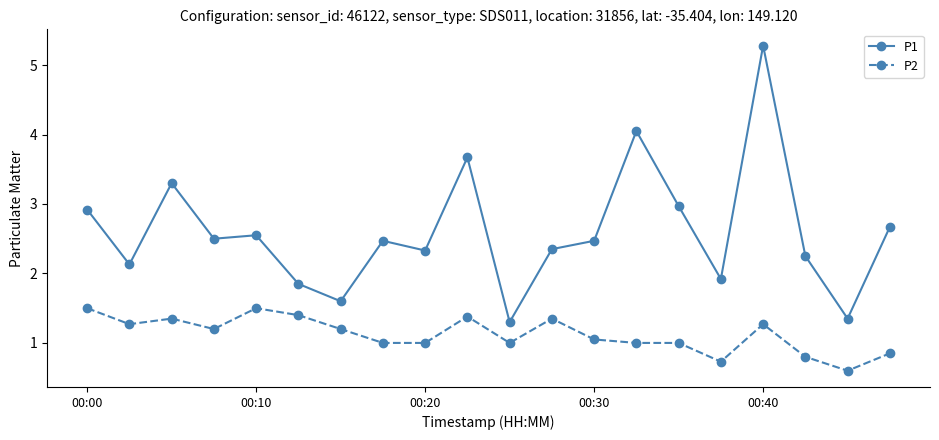

What is the minimum value shown in the chart?

0.6